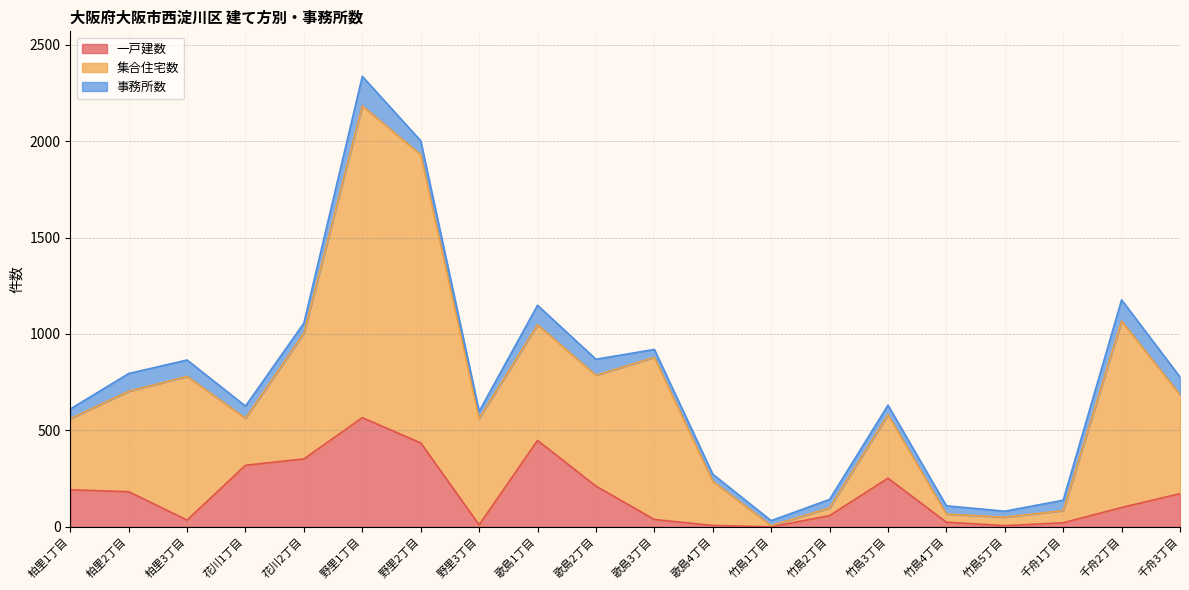

What is the lowest value of the 事務所数 series?

26